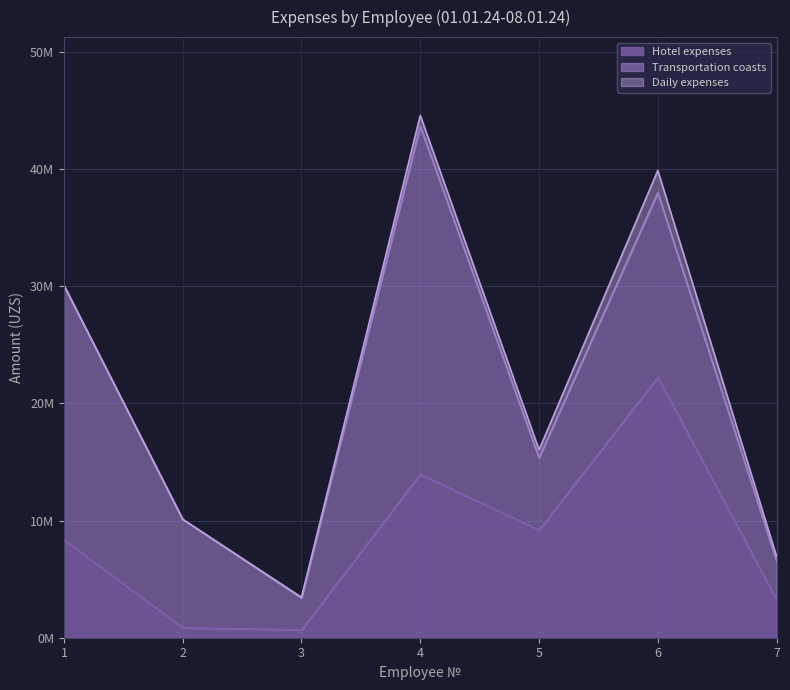

At which category is the sum across all series the highest?

4